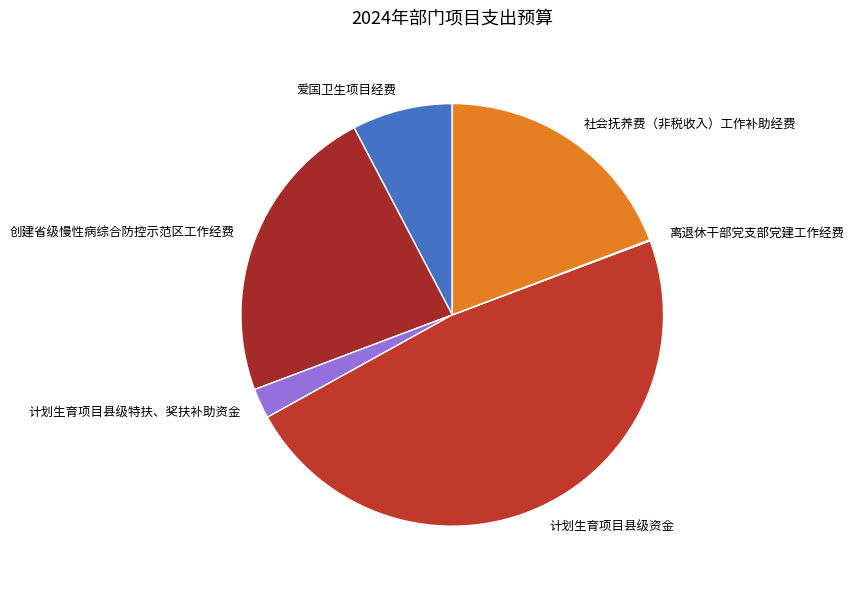

Do 创建省级慢性病综合防控示范区工作经费 and 计划生育项目县级资金 together represent more than half of the pie?

Yes